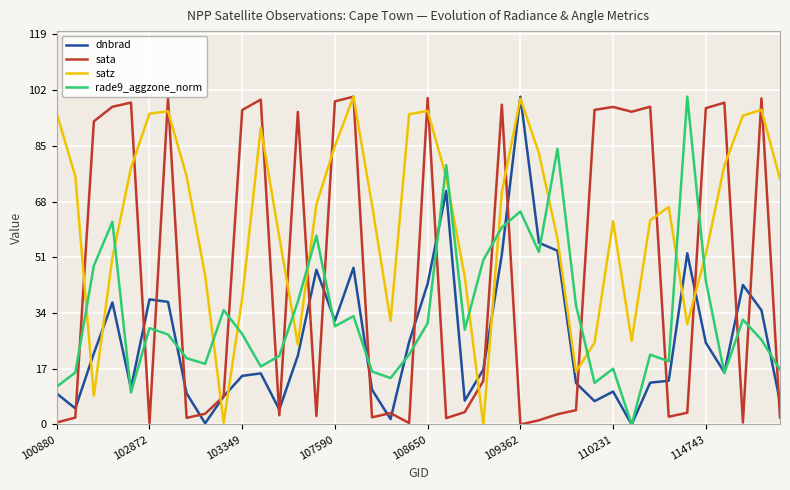

Which series has the largest total across all categories?

satz